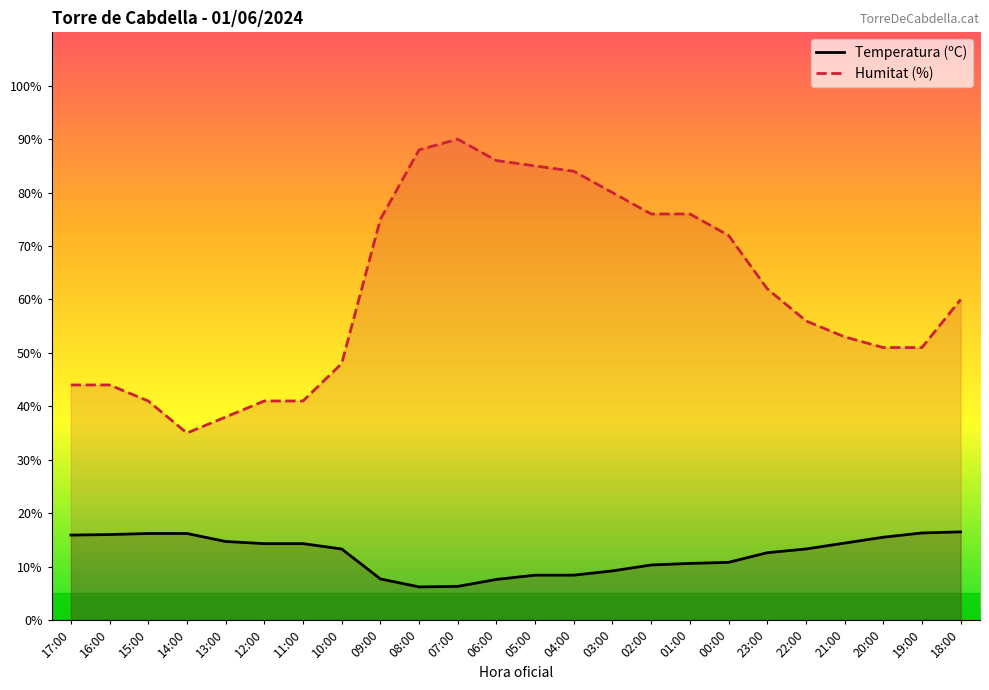

Between 05:00 and 23:00, which series saw the biggest shift?

Humitat (%)